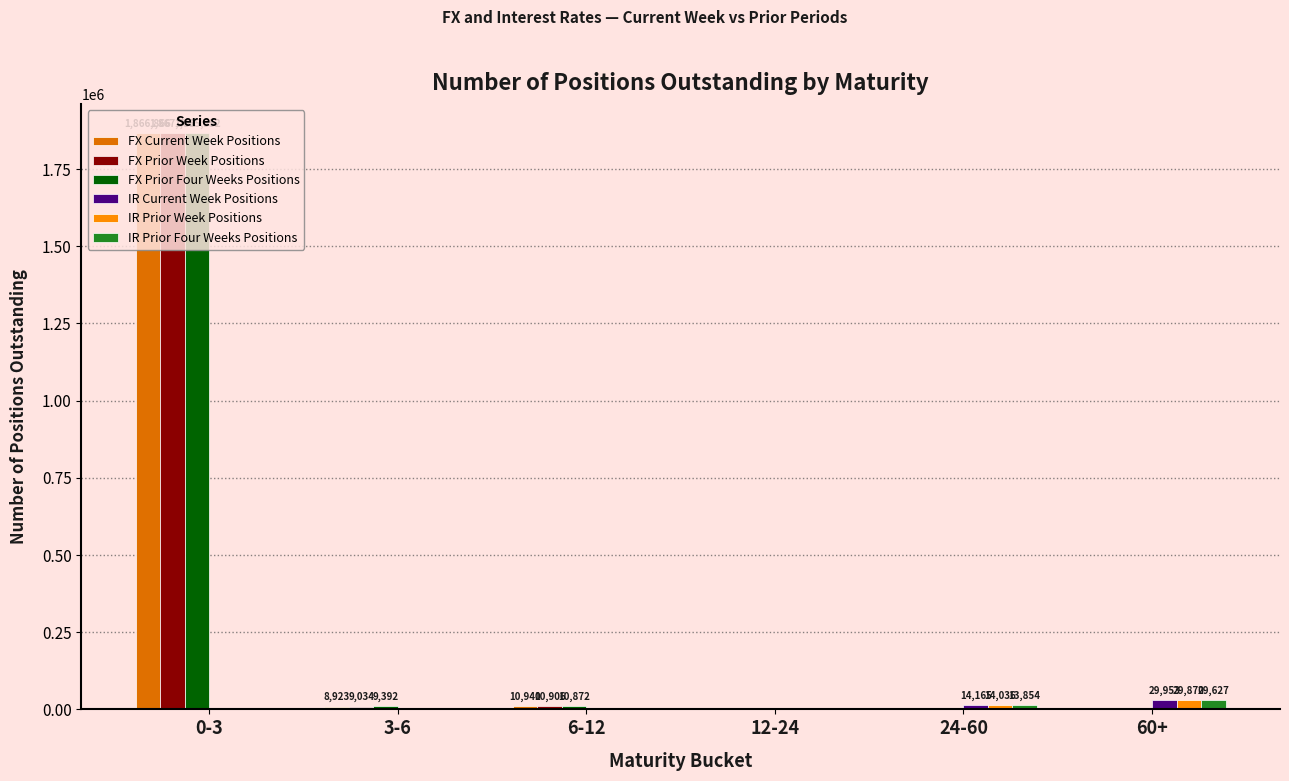

At which category is the sum across all series the highest?

0-3